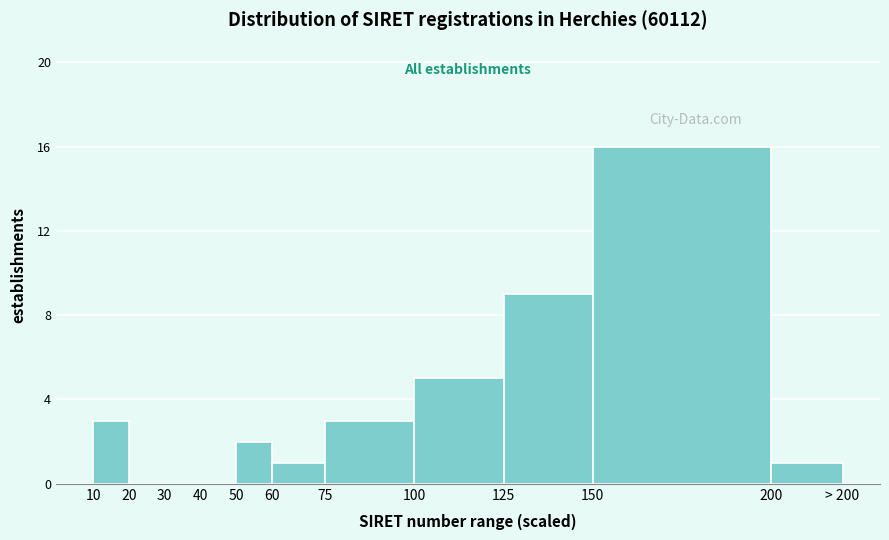

Reading left to right, transcribe all the data shown in this chart.

10=3	20=0	30=0	40=0	50=2	60=1	75=3	100=5	125=9	150=16	200=1